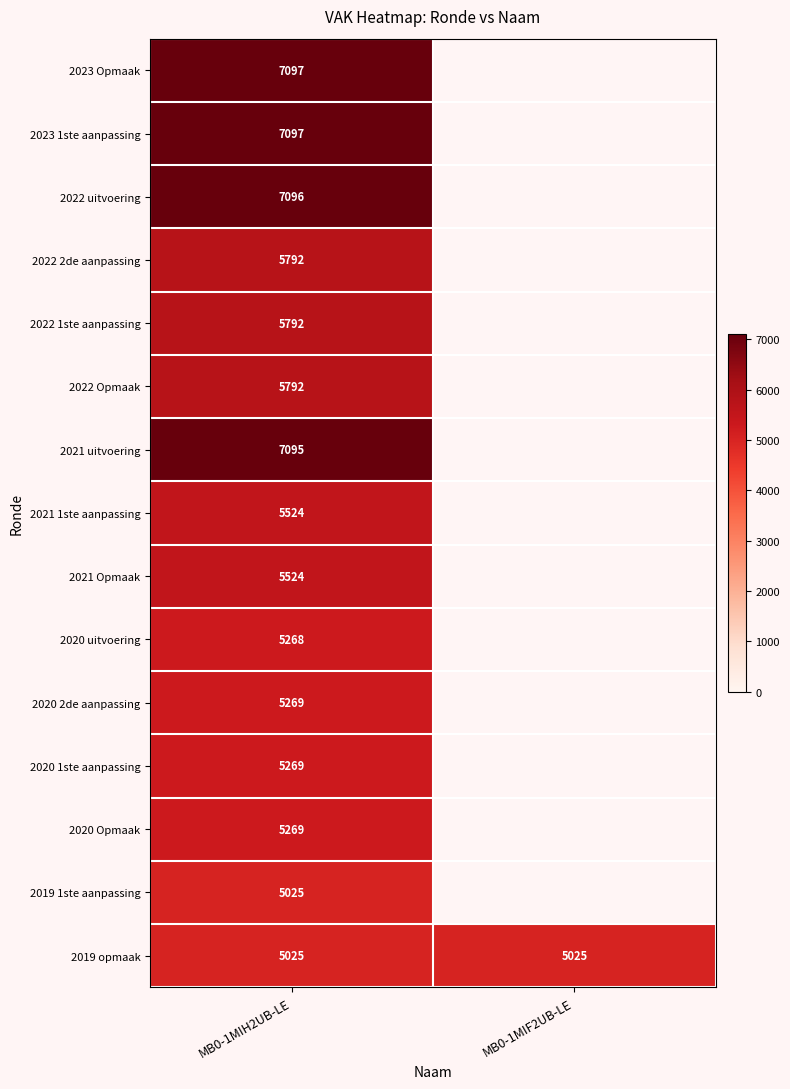

True or false: 2020 1ste aanpassing has a value of 5269 at MB0-1MIH2UB-LE.

True